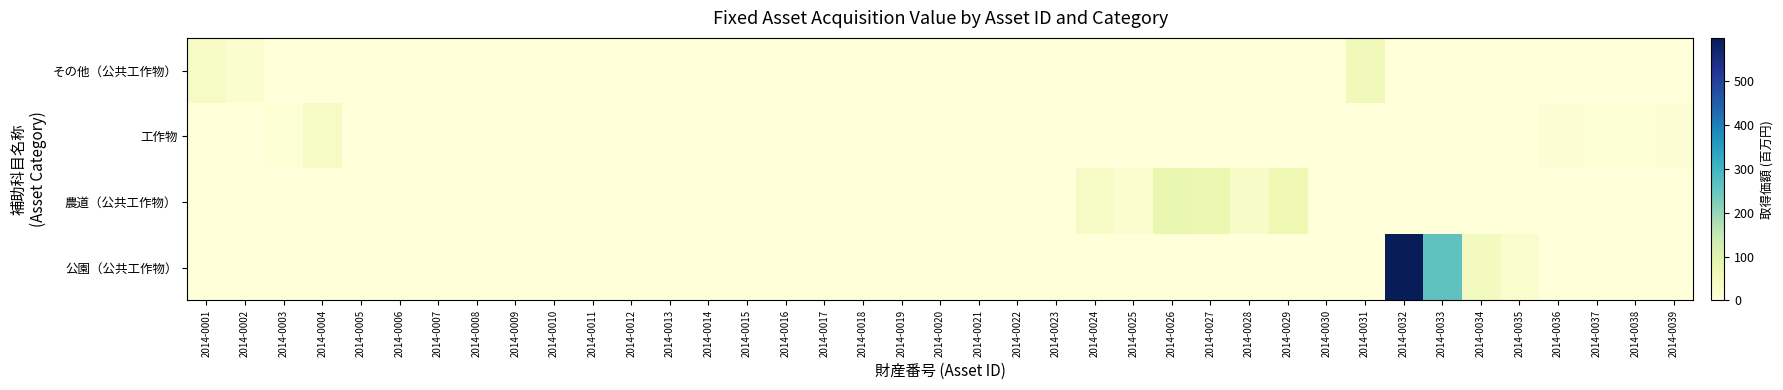

Reading right to left, what are all the values shown in this chart?

その他（公共工作物）: 2014-0039=0.0	2014-0038=0.0	2014-0037=0.0	2014-0036=0.0	2014-0035=0.0	2014-0034=0.0	2014-0033=0.0	2014-0032=0.0	2014-0031=57.8	2014-0030=0.0	2014-0029=0.0	2014-0028=0.0	2014-0027=0.0	2014-0026=0.0	2014-0025=0.0	2014-0024=0.0	2014-0023=0.0	2014-0022=0.0	2014-0021=0.0	2014-0020=0.0	2014-0019=0.0	2014-0018=0.0	2014-0017=0.0	2014-0016=0.0	2014-0015=0.0	2014-0014=0.0	2014-0013=0.0	2014-0012=0.0	2014-0011=0.0	2014-0010=0.0	2014-0009=0.0	2014-0008=0.0	2014-0007=0.0	2014-0006=0.0	2014-0005=0.0	2014-0004=0.0	2014-0003=0.0	2014-0002=20.5	2014-0001=37.2
工作物: 2014-0039=12.3	2014-0038=11.4	2014-0037=10.5	2014-0036=12.6	2014-0035=0.0	2014-0034=0.0	2014-0033=0.0	2014-0032=0.0	2014-0031=0.0	2014-0030=0.0	2014-0029=0.0	2014-0028=0.0	2014-0027=0.0	2014-0026=0.0	2014-0025=0.0	2014-0024=0.0	2014-0023=1.2	2014-0022=1.2	2014-0021=1.2	2014-0020=1.2	2014-0019=1.2	2014-0018=1.2	2014-0017=1.2	2014-0016=1.2	2014-0015=1.2	2014-0014=1.2	2014-0013=1.2	2014-0012=1.2	2014-0011=1.2	2014-0010=1.2	2014-0009=1.2	2014-0008=1.2	2014-0007=1.2	2014-0006=1.2	2014-0005=1.2	2014-0004=35.9	2014-0003=10.4	2014-0002=0.0	2014-0001=0.0
農道（公共工作物）: 2014-0039=0.0	2014-0038=0.0	2014-0037=0.0	2014-0036=0.0	2014-0035=0.0	2014-0034=0.0	2014-0033=0.0	2014-0032=0.0	2014-0031=0.0	2014-0030=0.0	2014-0029=71.4	2014-0028=33.1	2014-0027=74.9	2014-0026=79.6	2014-0025=17.7	2014-0024=35.2	2014-0023=0.0	2014-0022=0.0	2014-0021=0.0	2014-0020=0.0	2014-0019=0.0	2014-0018=0.0	2014-0017=0.0	2014-0016=0.0	2014-0015=0.0	2014-0014=0.0	2014-0013=0.0	2014-0012=0.0	2014-0011=0.0	2014-0010=0.0	2014-0009=0.0	2014-0008=0.0	2014-0007=0.0	2014-0006=0.0	2014-0005=0.0	2014-0004=0.0	2014-0003=0.0	2014-0002=0.0	2014-0001=0.0
公園（公共工作物）: 2014-0039=0.0	2014-0038=0.0	2014-0037=0.0	2014-0036=0.0	2014-0035=22.0	2014-0034=48.8	2014-0033=259.9	2014-0032=598.2	2014-0031=0.0	2014-0030=0.0	2014-0029=0.0	2014-0028=0.0	2014-0027=0.0	2014-0026=0.0	2014-0025=0.0	2014-0024=0.0	2014-0023=0.0	2014-0022=0.0	2014-0021=0.0	2014-0020=0.0	2014-0019=0.0	2014-0018=0.0	2014-0017=0.0	2014-0016=0.0	2014-0015=0.0	2014-0014=0.0	2014-0013=0.0	2014-0012=0.0	2014-0011=0.0	2014-0010=0.0	2014-0009=0.0	2014-0008=0.0	2014-0007=0.0	2014-0006=0.0	2014-0005=0.0	2014-0004=0.0	2014-0003=0.0	2014-0002=0.0	2014-0001=0.0